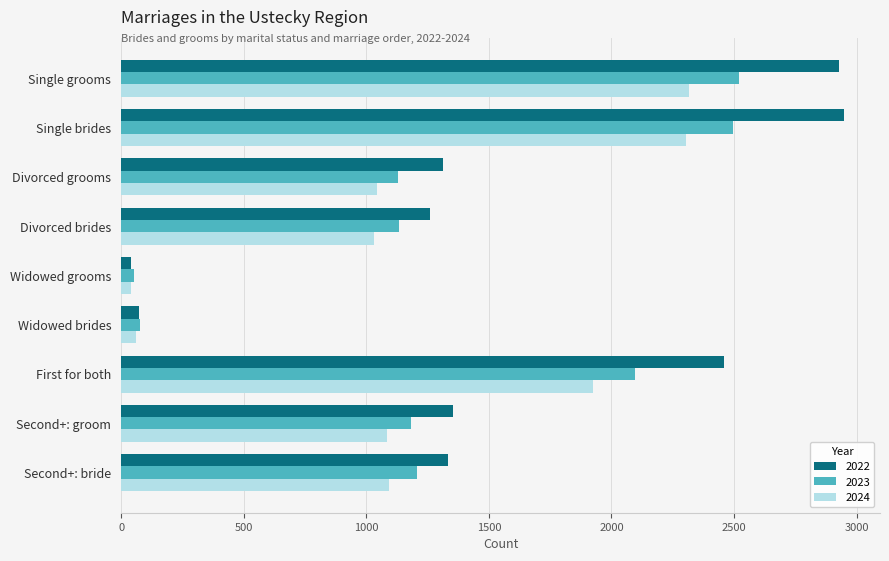

Rank the series by their average value, from highest to lowest.

2022, 2023, 2024